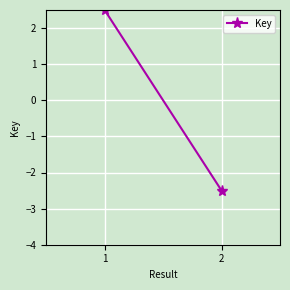

Reading left to right, list all the values displayed in this chart.

0=2.5	1=-2.5